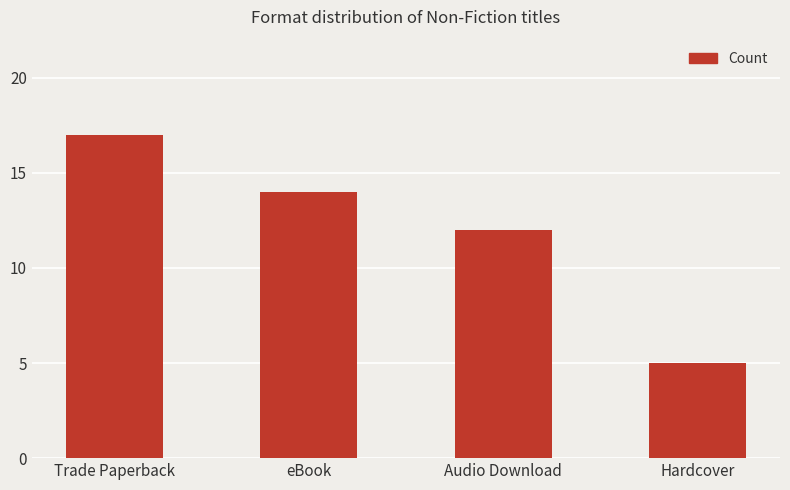

How many data points does each series have?

4